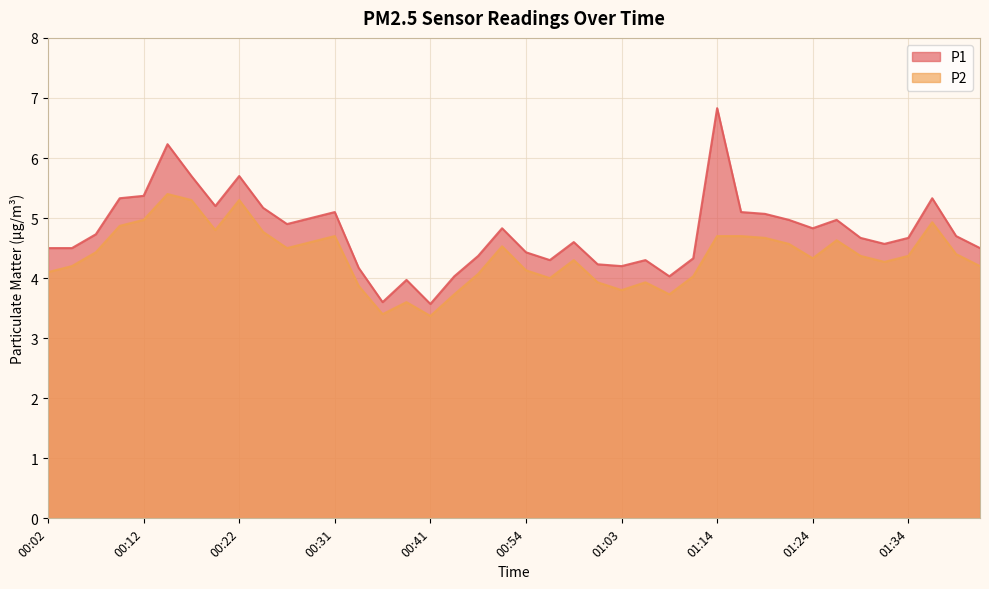

Reading right to left, transcribe all the data shown in this chart.

P1: 01:41=4.5	01:39=4.7	01:36=5.3	01:34=4.7	01:31=4.6	01:29=4.7	01:26=5.0	01:24=4.8	01:21=5.0	01:18=5.1	01:16=5.1	01:14=6.8	01:11=4.3	01:08=4.0	01:06=4.3	01:03=4.2	01:01=4.2	00:59=4.6	00:56=4.3	00:54=4.4	00:51=4.8	00:49=4.4	00:46=4.0	00:41=3.6	00:39=4.0	00:36=3.6	00:34=4.2	00:31=5.1	00:29=5.0	00:26=4.9	00:24=5.2	00:22=5.7	00:19=5.2	00:17=5.7	00:14=6.2	00:12=5.4	00:09=5.3	00:07=4.7	00:04=4.5	00:02=4.5
P2: 01:41=4.2	01:39=4.4	01:36=4.9	01:34=4.4	01:31=4.3	01:29=4.4	01:26=4.6	01:24=4.3	01:21=4.6	01:18=4.7	01:16=4.7	01:14=4.7	01:11=4.0	01:08=3.7	01:06=3.9	01:03=3.8	01:01=3.9	00:59=4.3	00:56=4.0	00:54=4.1	00:51=4.5	00:49=4.1	00:46=3.7	00:41=3.4	00:39=3.6	00:36=3.4	00:34=3.9	00:31=4.7	00:29=4.6	00:26=4.5	00:24=4.8	00:22=5.3	00:19=4.8	00:17=5.3	00:14=5.4	00:12=5.0	00:09=4.9	00:07=4.4	00:04=4.2	00:02=4.1